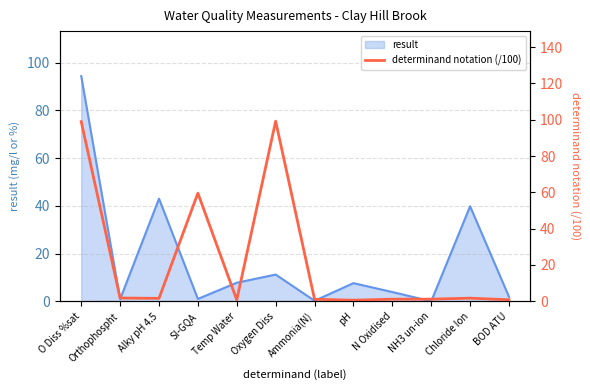

Reading right to left, what are all the values shown in this chart?

BOD ATU=0.8	Chloride Ion=1.7	NH3 un-ion=1.2	N Oxidised=1.2	pH=0.6	Ammonia(N)=1.1	Oxygen Diss=99.2	Temp Water=0.8	SI-GQA=59.6	Alky pH 4.5=1.6	Orthophospht=1.8	O Diss %sat=99.0